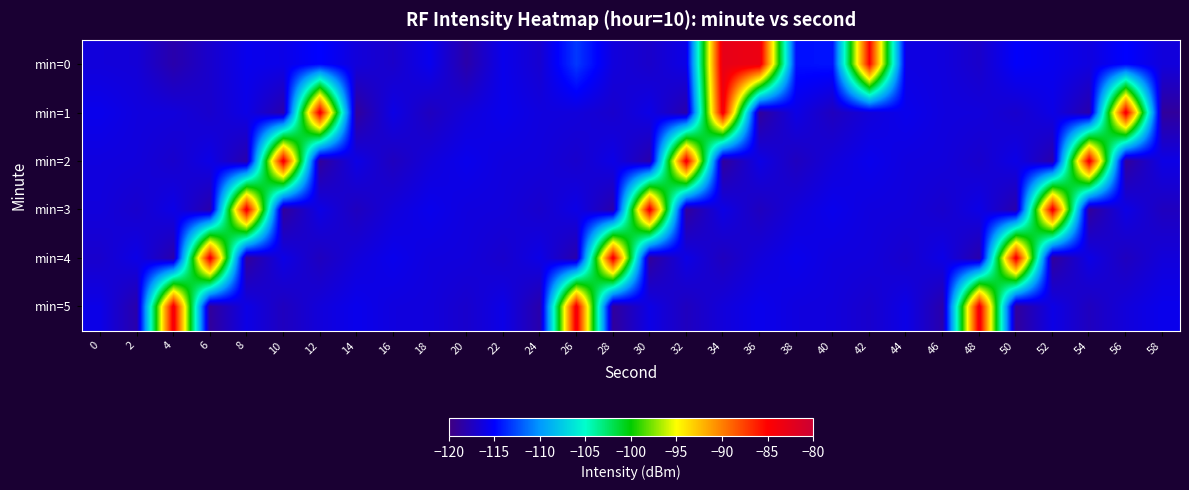

What is the total value across all series at 10?

-670.2